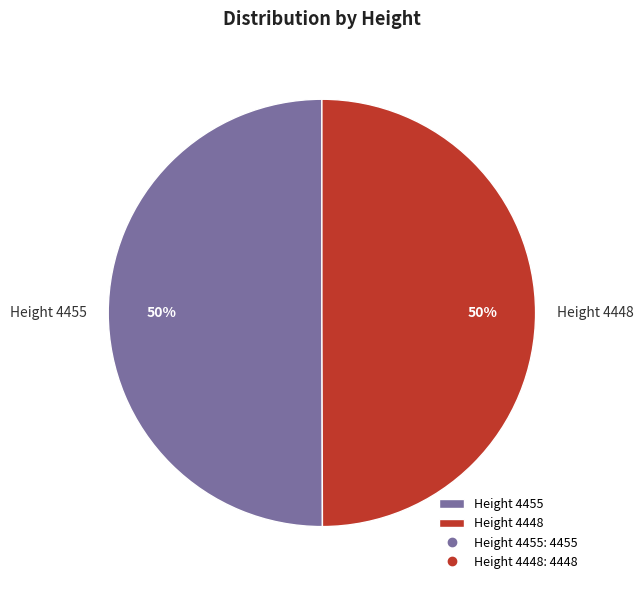

To the nearest percent, what portion does Height 4448 represent?

50%